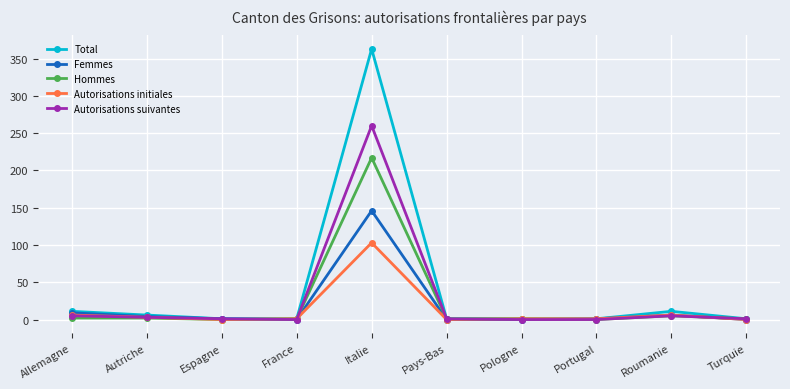

How many series are shown in this chart?

5